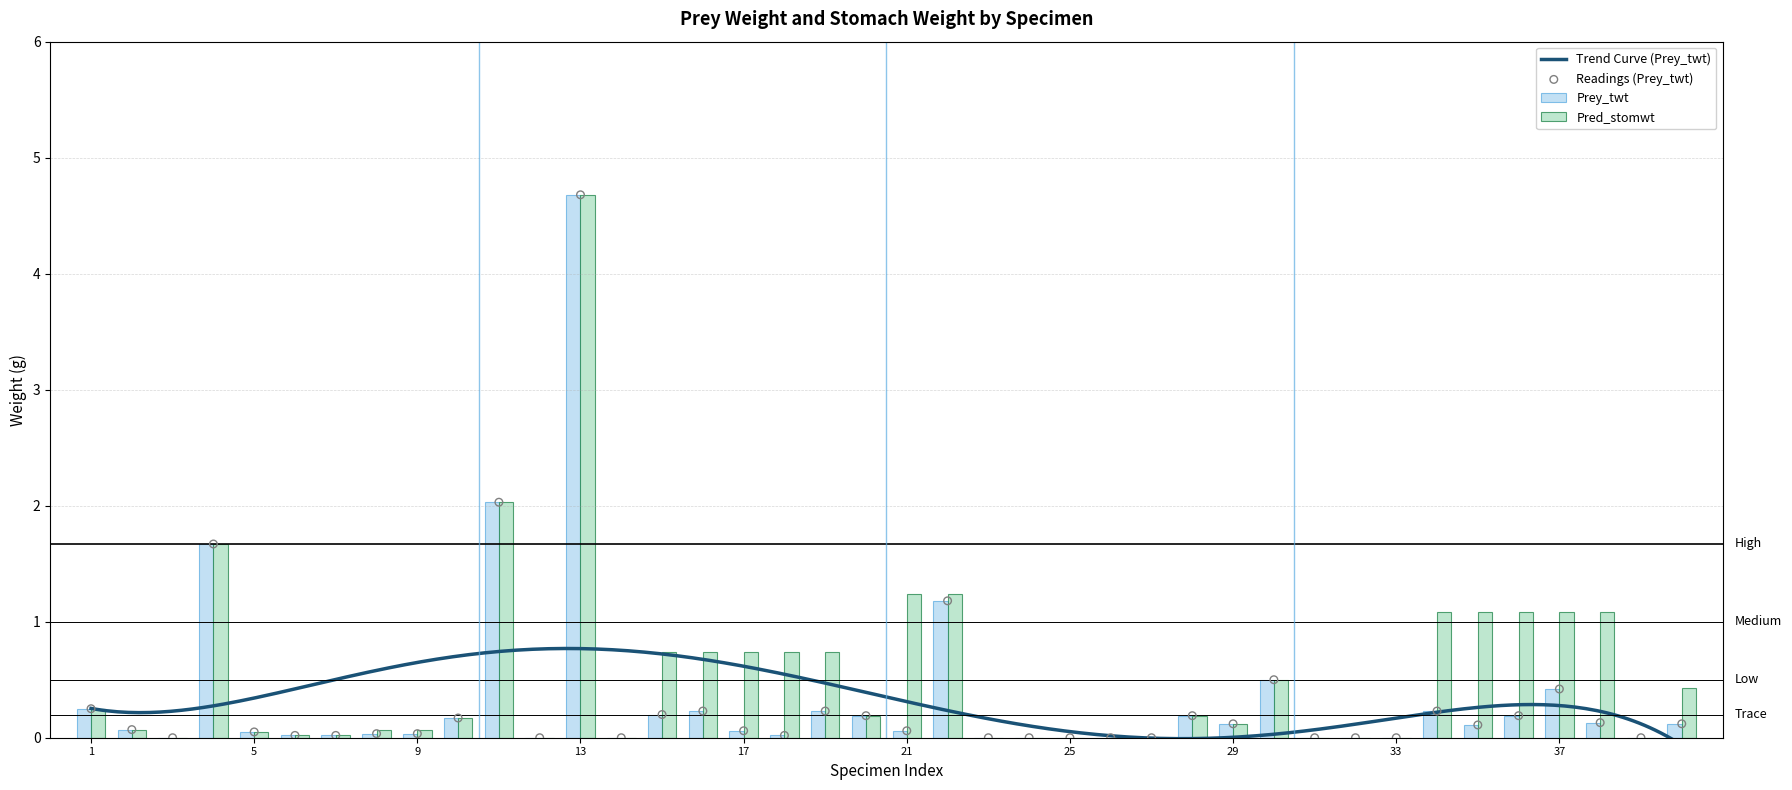

Which series contains the highest Y value?

Prey_twt